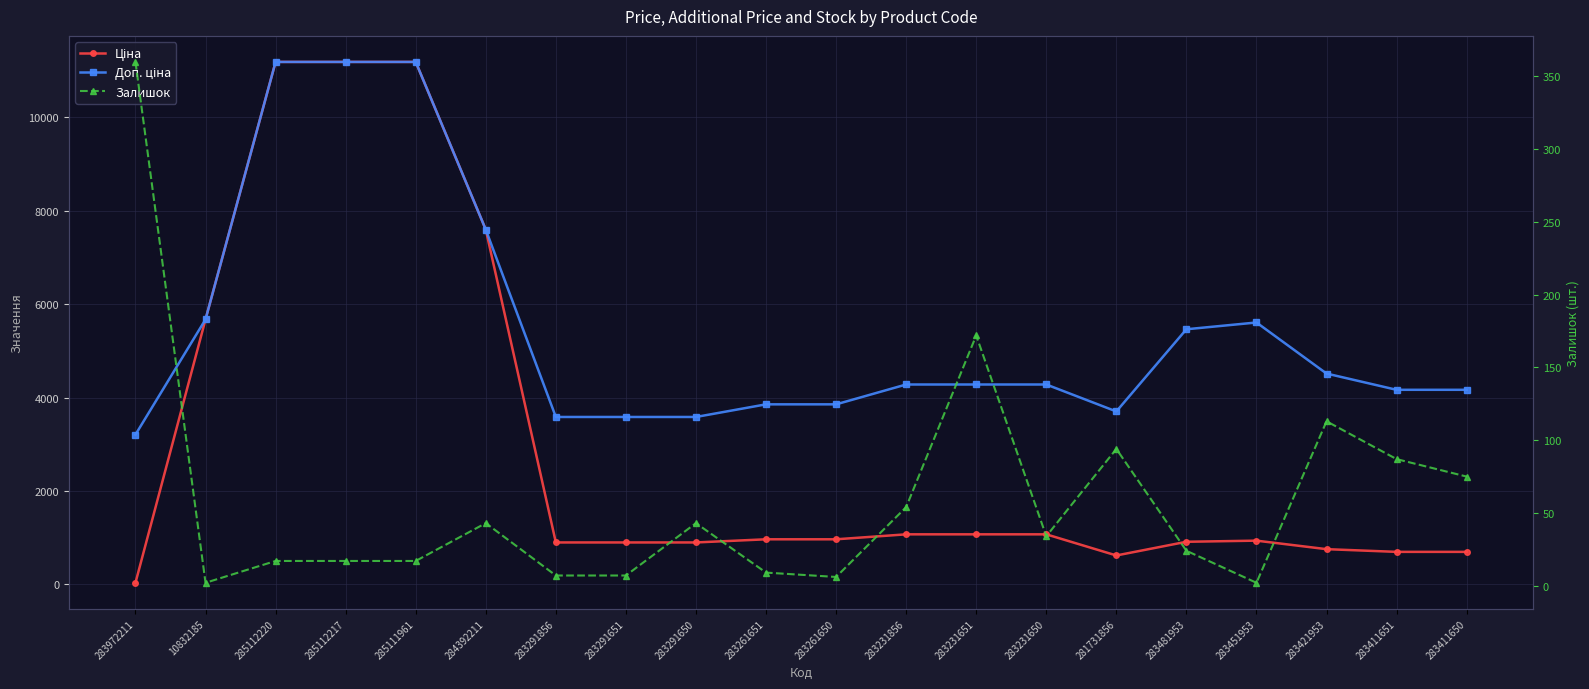

Reading left to right, list all the values displayed in this chart.

Ціна: 32.0	5673.8	11188.2	11188.2	11188.2	7596.5	895.9	895.9	895.9	963.5	963.5	1069.8	1069.8	1069.8	617.0	910.4	934.5	752.2	694.3	694.3
Доп. ціна: 3205.0	5673.8	11188.2	11188.2	11188.2	7596.5	3583.6	3583.6	3583.6	3854.0	3854.0	4279.1	4279.1	4279.1	3701.9	5462.3	5607.2	4513.3	4165.6	4165.6
Залишок: 360.0	2.0	17.0	17.0	17.0	43.0	7.0	7.0	43.0	9.0	6.0	54.0	172.0	34.0	94.0	24.0	2.0	113.0	87.0	75.0